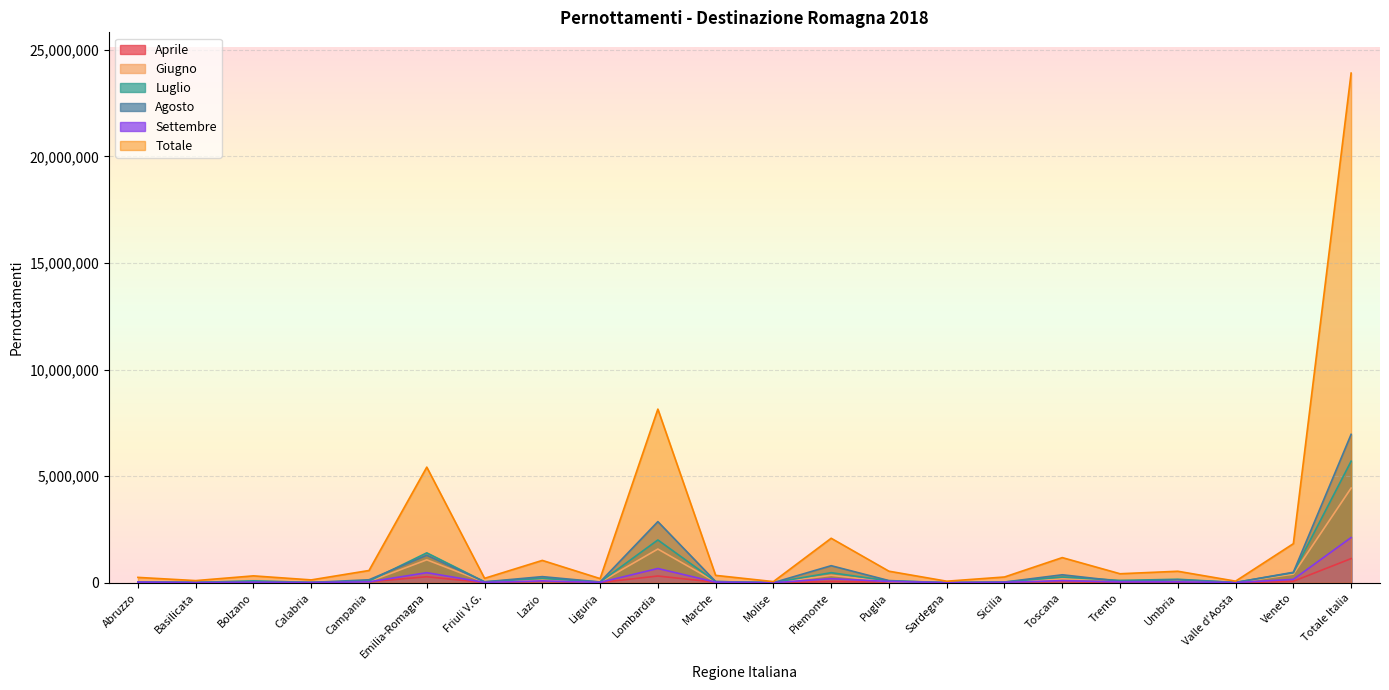

True or false: Luglio and Giugno cross at least once.

True